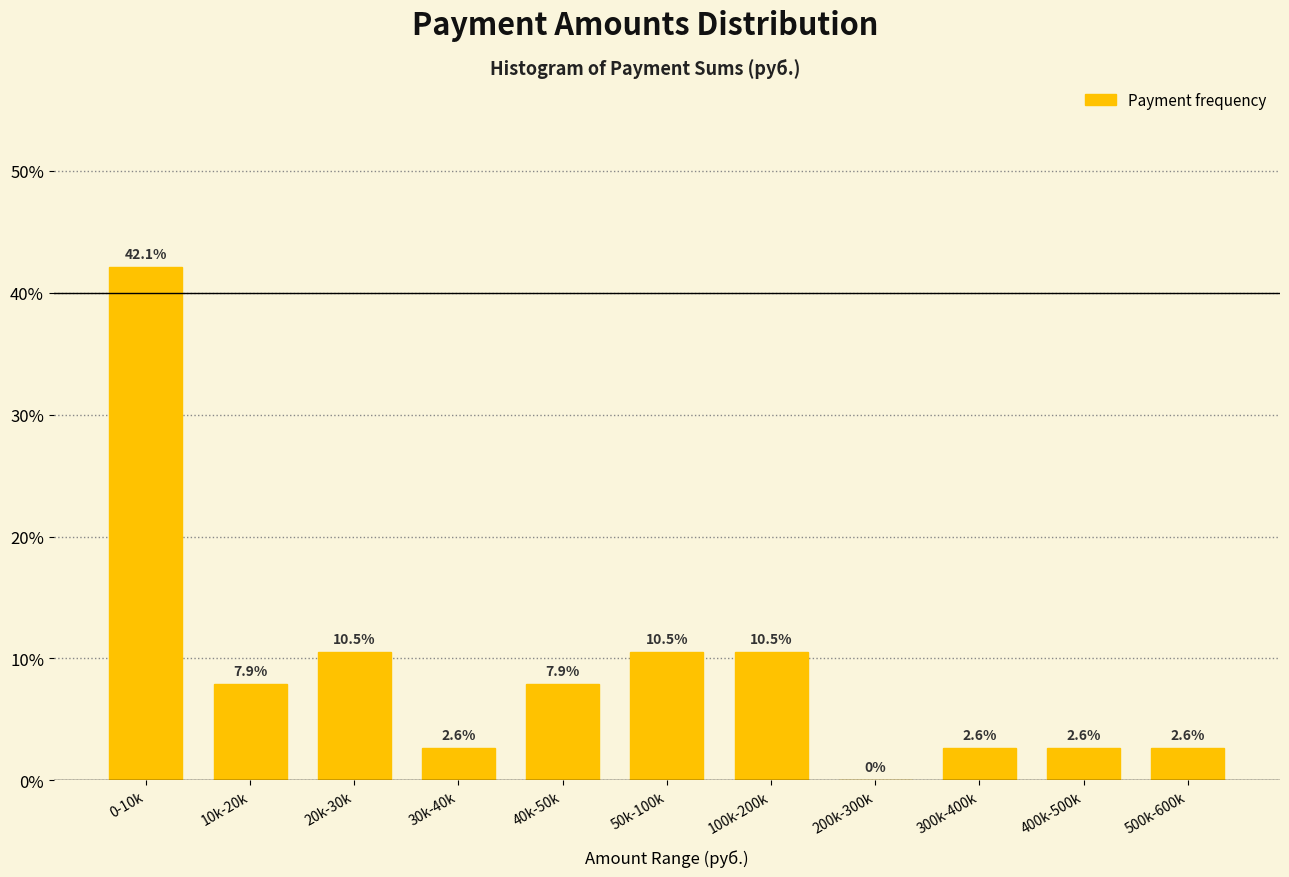

Reading left to right, extract all data points from this chart.

0-10k=42.1	10k-20k=7.9	20k-30k=10.5	30k-40k=2.6	40k-50k=7.9	50k-100k=10.5	100k-200k=10.5	200k-300k=0.0	300k-400k=2.6	400k-500k=2.6	500k-600k=2.6